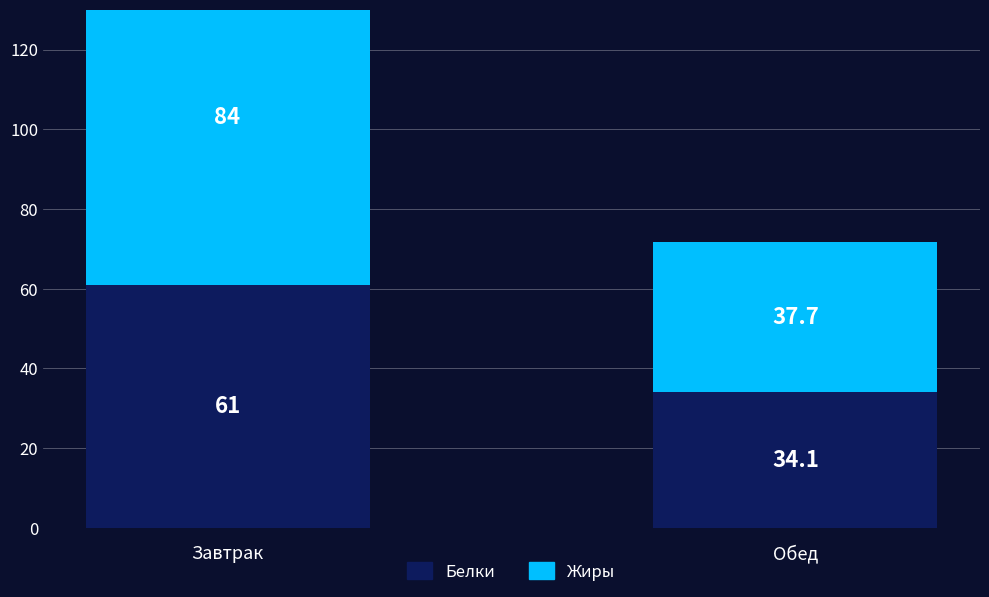

What is the difference between the Жиры values at Завтрак and Обед?

46.3